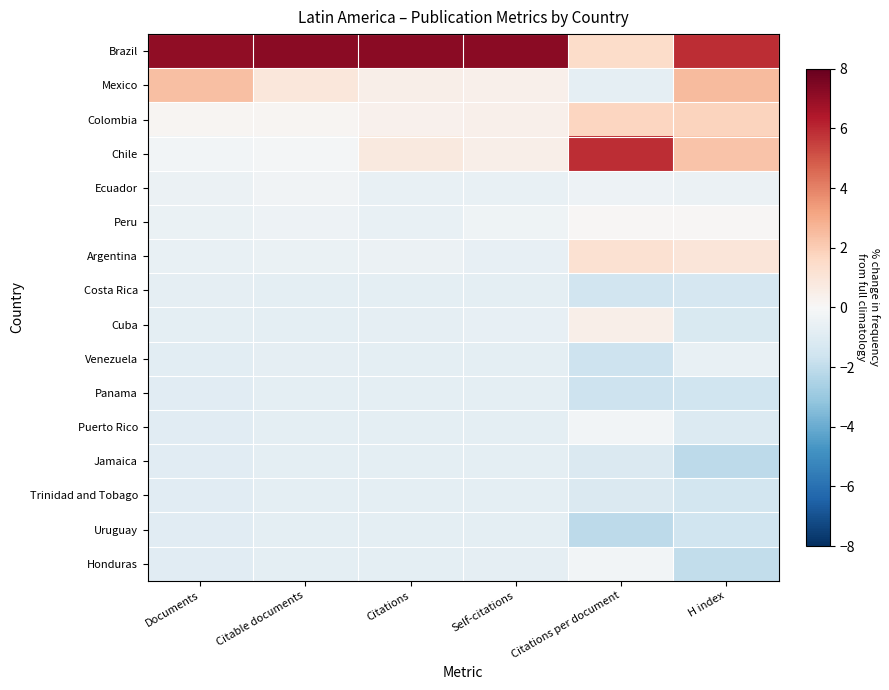

Which series has the largest total across all categories?

Brazil